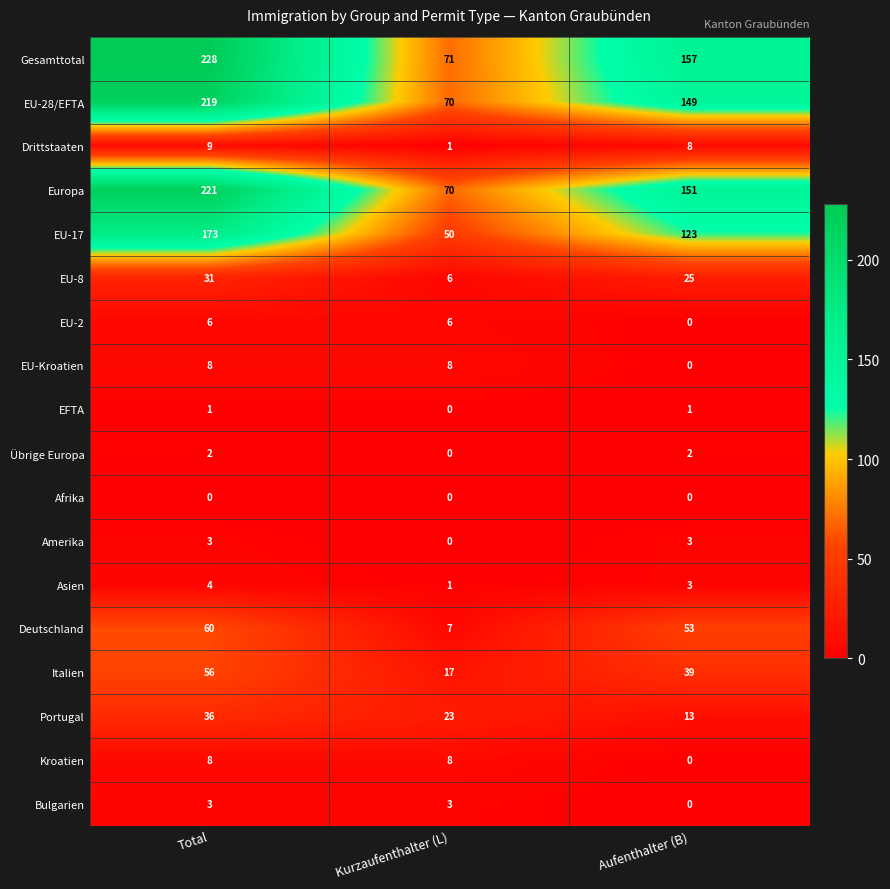

Where is Italien nearest to the value 36?

Aufenthalter (B)